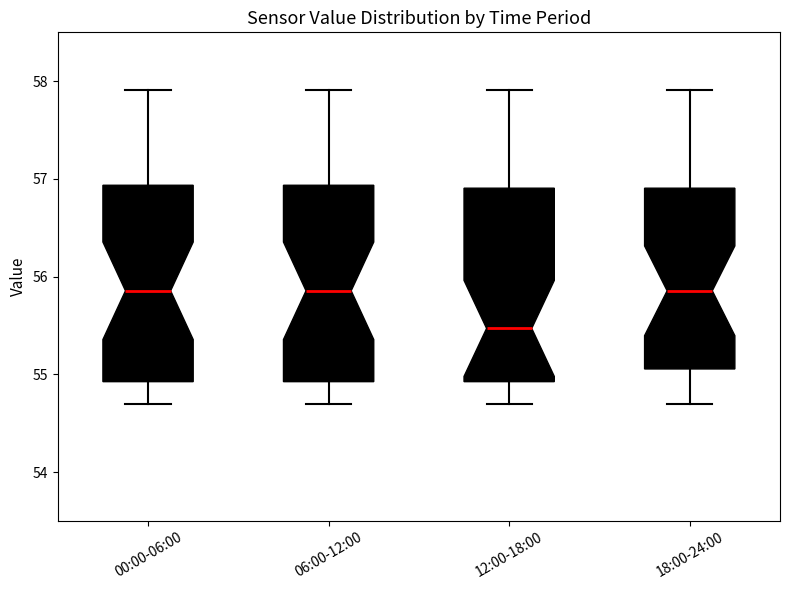

Where does the lower whisker of the box for 12:00-18:00 end on the y-axis? The values are not printed on the chart, so give them approximately, as read against the axis.

54.7